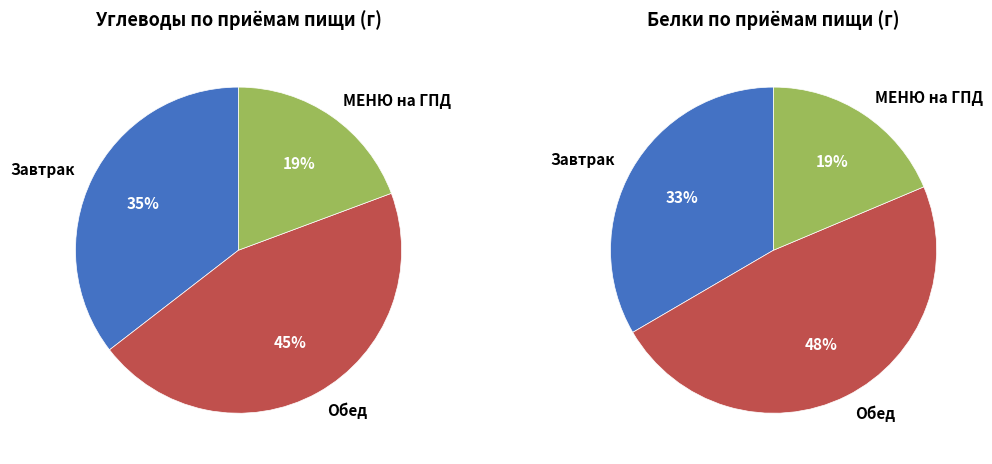

Is the sum of Обед and МЕНЮ на ГПД greater than half?

Yes